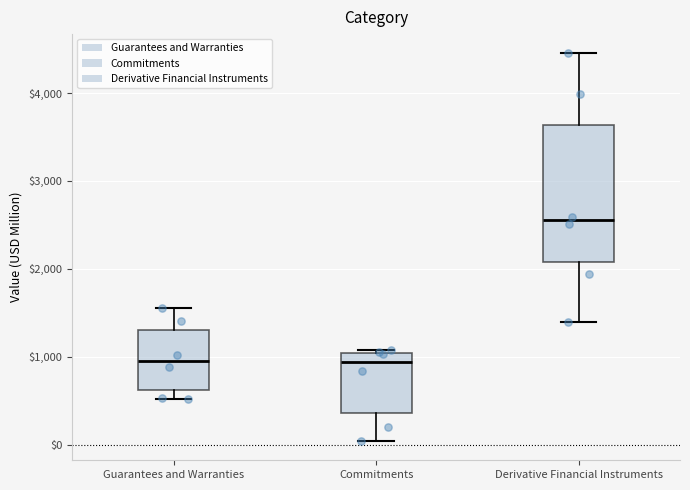

Where is the lower edge of the box for Derivative Financial Instruments on the y-axis? The values are not printed on the chart, so give them approximately, as read against the axis.

2100